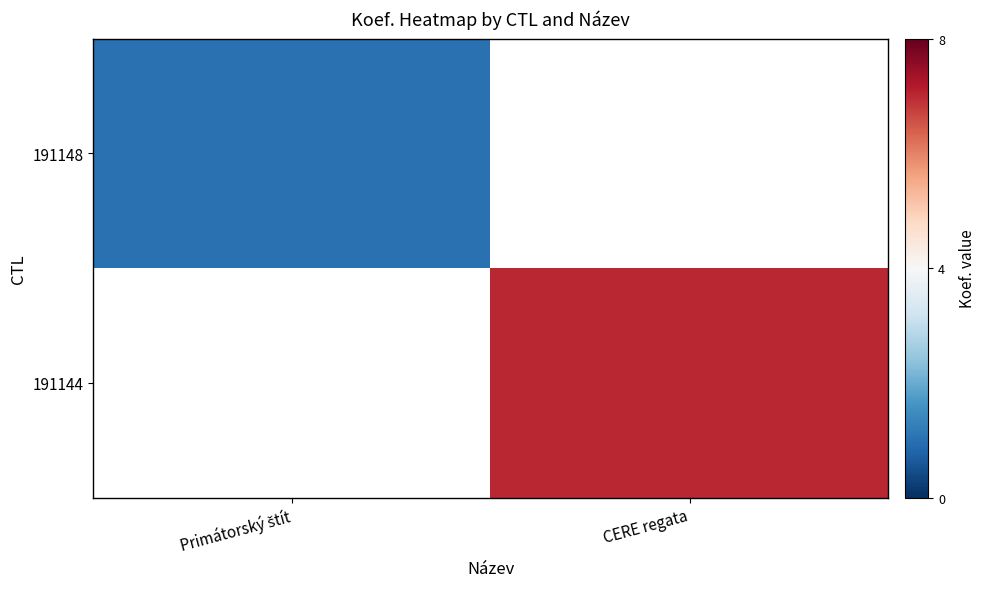

Rank the categories by 191144 value from highest to lowest.

Primátorský štít, CERE regata